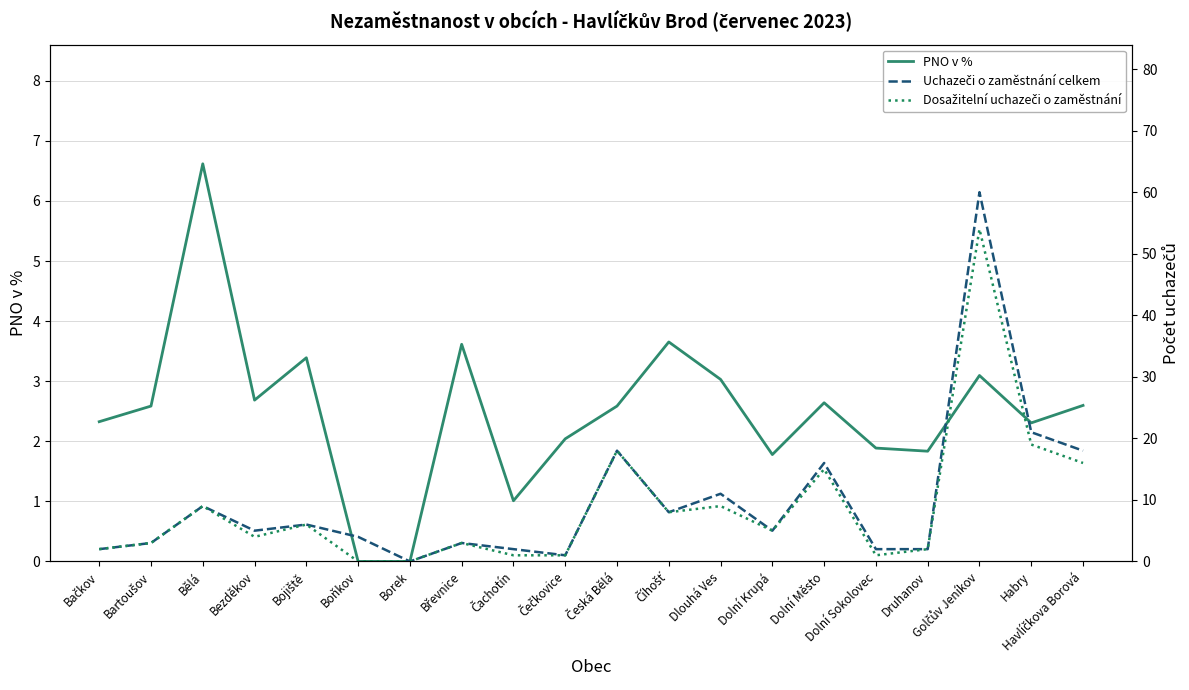

True or false: Dosažitelní uchazeči o zaměstnání has a value of 6.1 at Bezděkov.

False